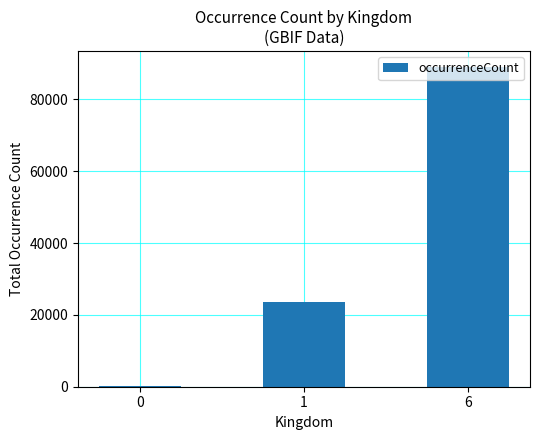

Approximately how many times larger is the value at 1 compared to 6?

0.3